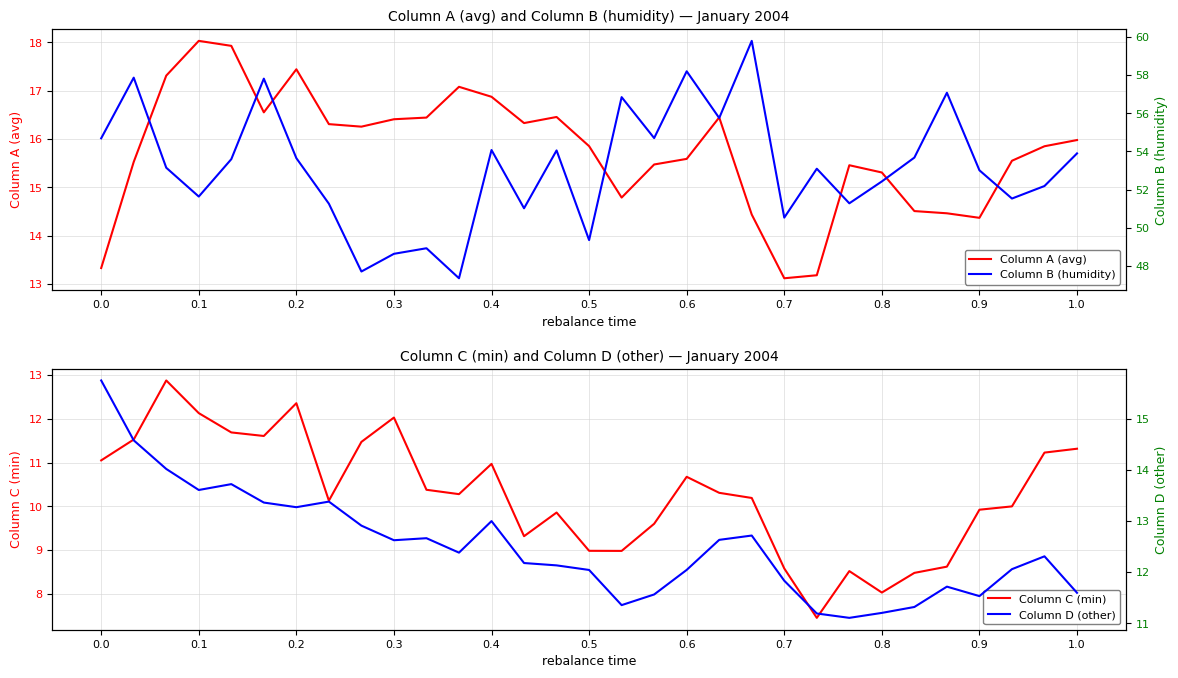

True or false: Column A (avg) has a value of 27.9 at 0.4.

False